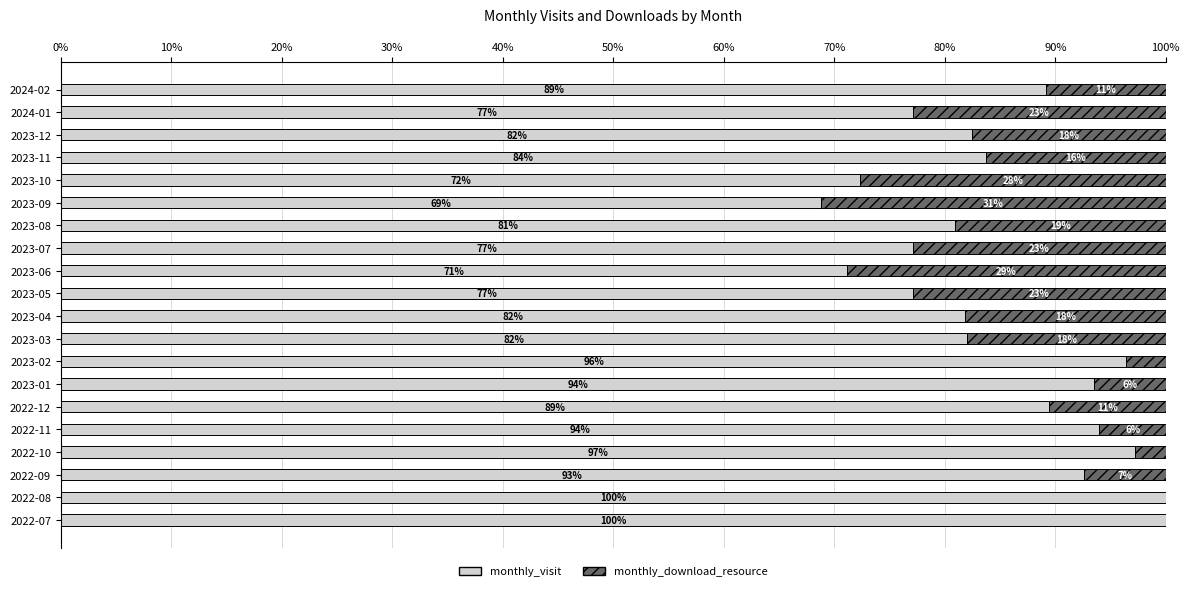

The value of monthly_visit at 2023-09 is 68.8. True or false?

True